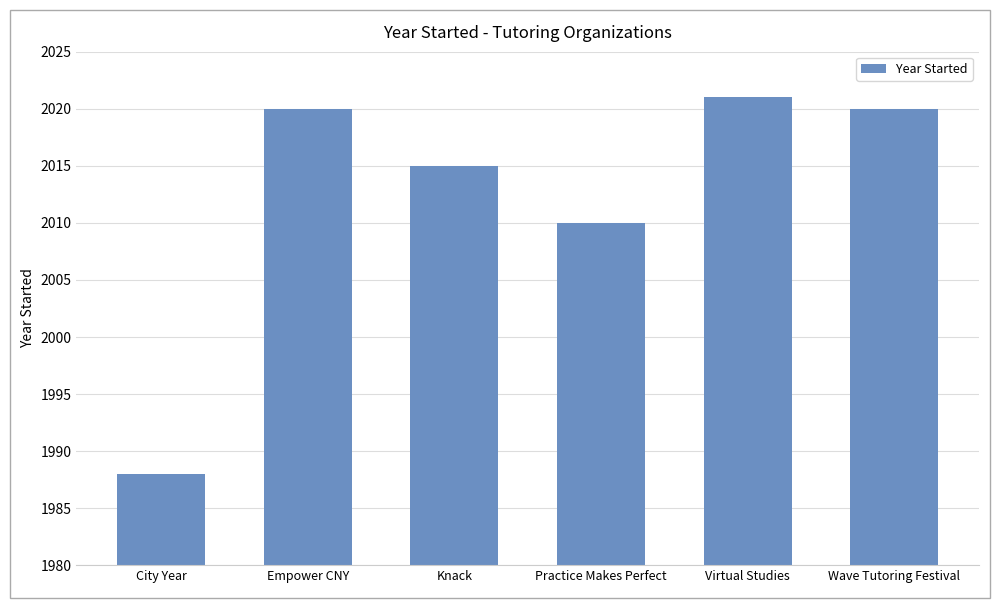

Are the bars horizontal?

No